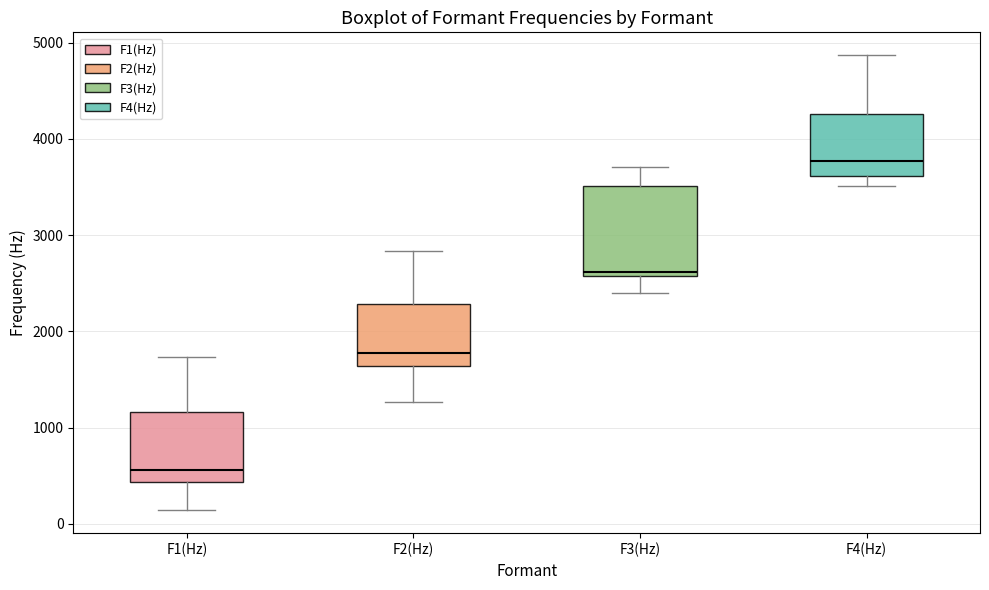

Comparing the boxes themselves (not the whiskers), which one is the tallest?

F3(Hz)